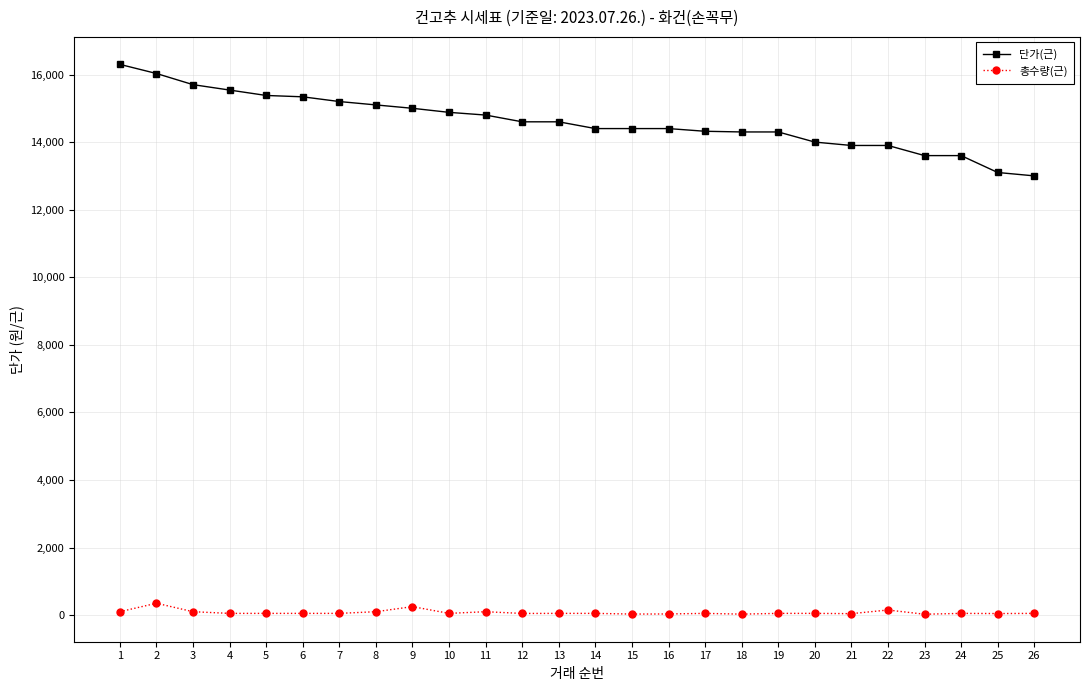

Count the number of categories in the chart.

26